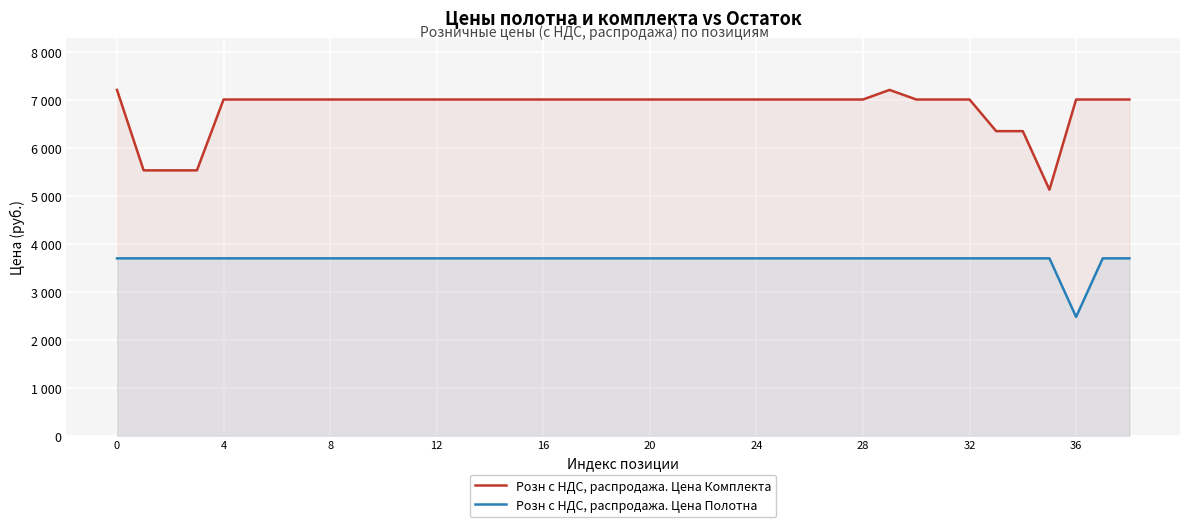

Is it true that Розн с НДС, распродажа. Цена Полотна equals 745 at 26?

False